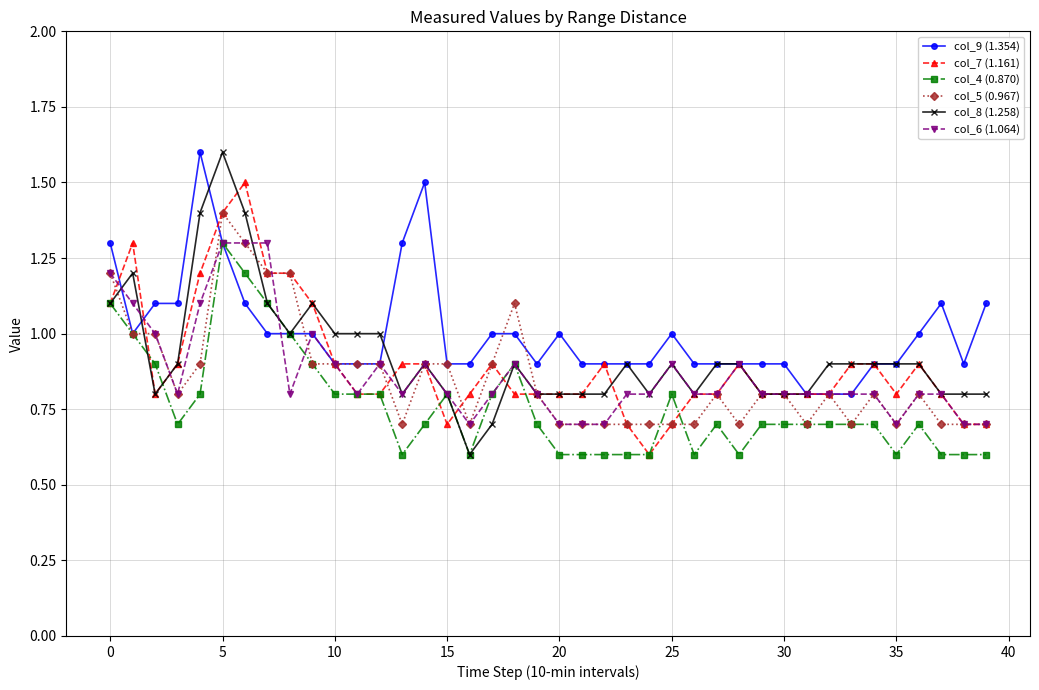

What is the value of the col_4 (0.870) point at the 4th from the left?

0.7